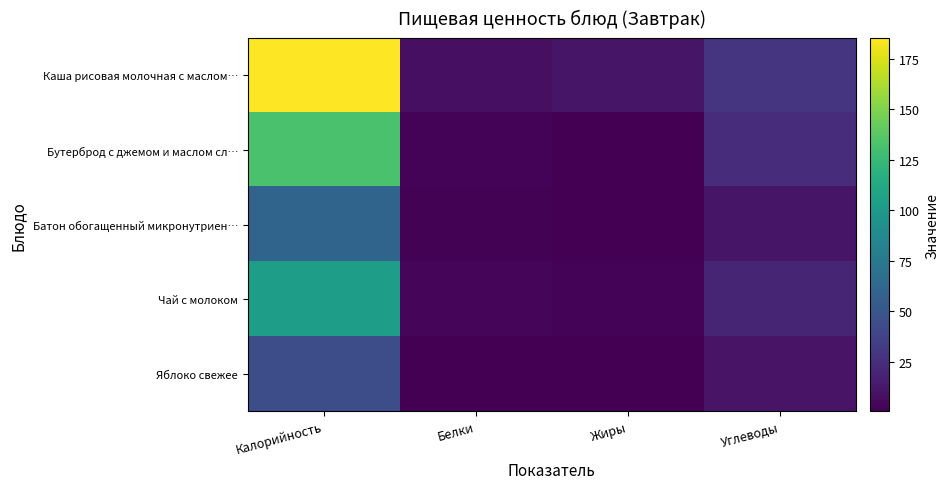

Reading left to right, list all the values displayed in this chart.

Каша рисовая молочная с маслом…: Калорийность=185.2	Белки=8.1	Жиры=11.2	Углеводы=27.9
Бутерброд с джемом и маслом сл…: Калорийность=132.0	Белки=2.2	Жиры=0.9	Углеводы=24.0
Батон обогащенный микронутриен…: Калорийность=59.9	Белки=1.7	Жиры=1.0	Углеводы=10.8
Чай с молоком: Калорийность=104.0	Белки=2.9	Жиры=2.5	Углеводы=19.4
Яблоко свежее: Калорийность=44.4	Белки=0.4	Жиры=0.4	Углеводы=9.8